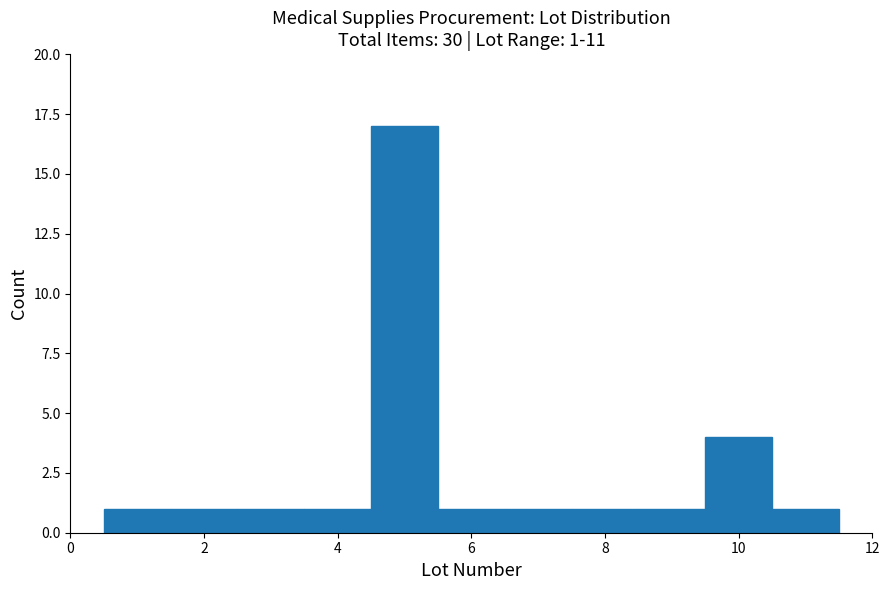

Which range on the x-axis has the tallest bar?

4.5 to 5.5